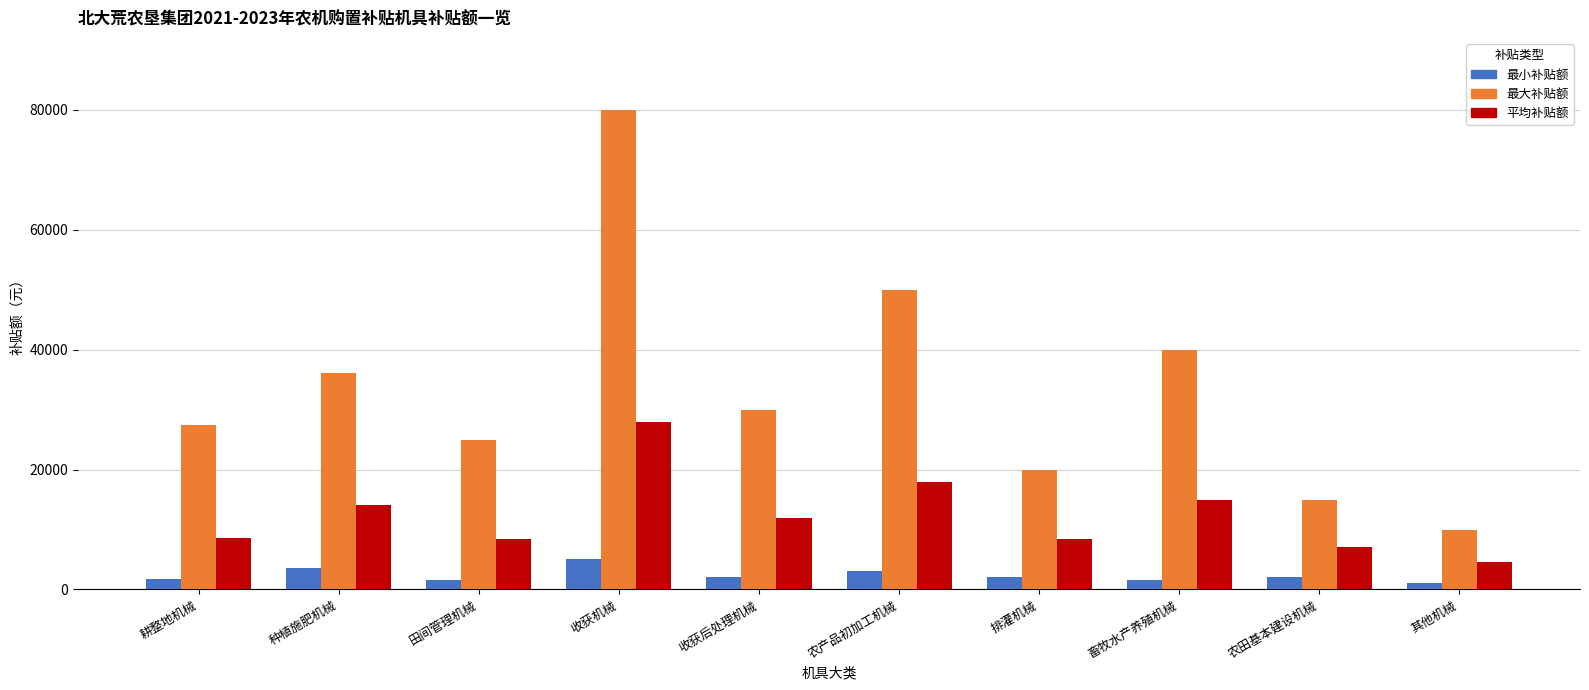

Where does the 最小补贴额 series first go above 2000?

种植施肥机械